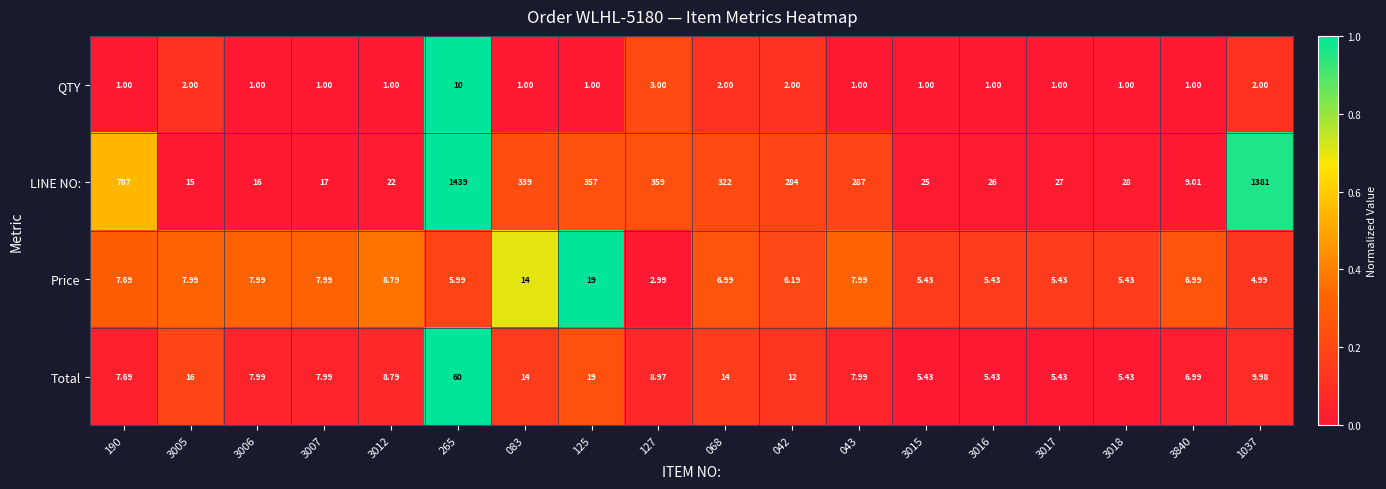

Rank the series by their maximum value, from lowest to highest.

QTY, Price, Total, LINE NO: